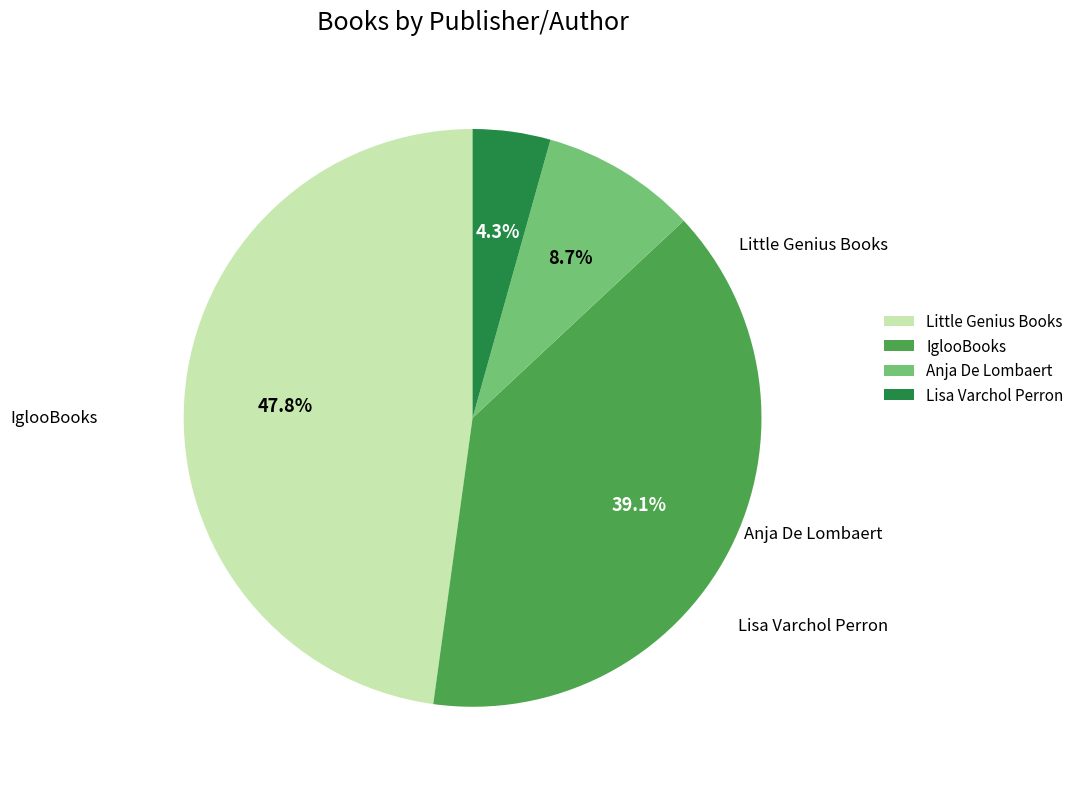

The Lisa Varchol Perron slice represents 4% of the pie. True or false?

True